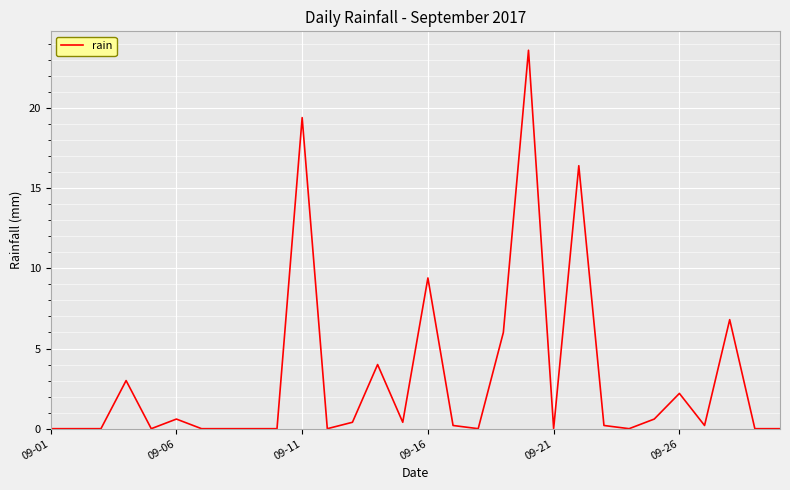

What is the difference between the maximum and minimum values?

23.6